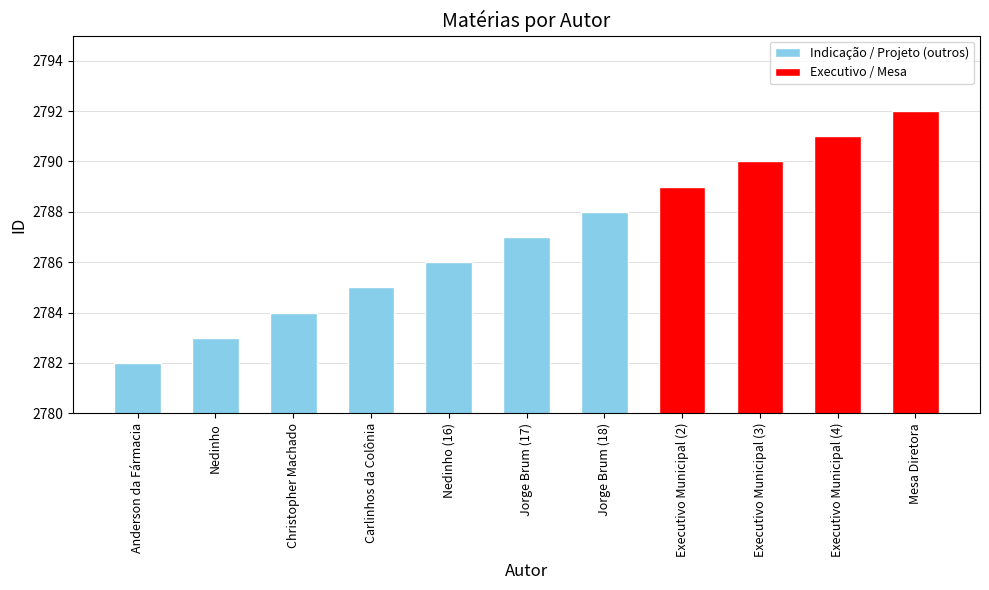

What value does the data have at Executivo Municipal (3), to the nearest 5?

2790